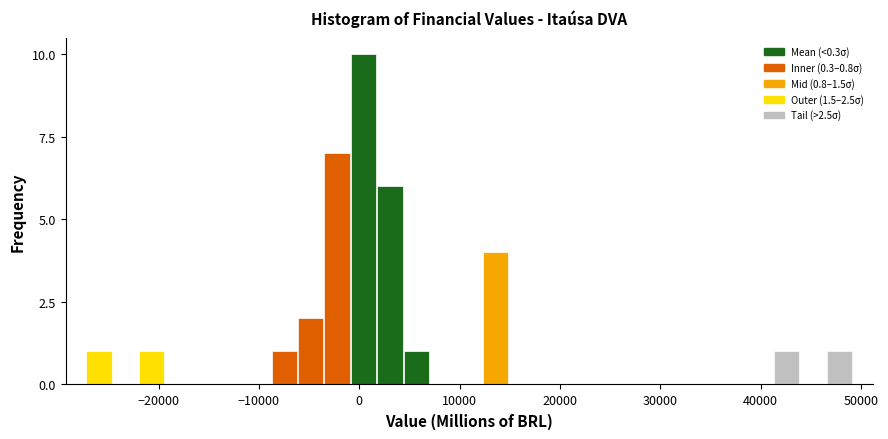

Around what value on the x-axis is the tallest bar? Give the approximate position of its centre, as read against the axis.

0